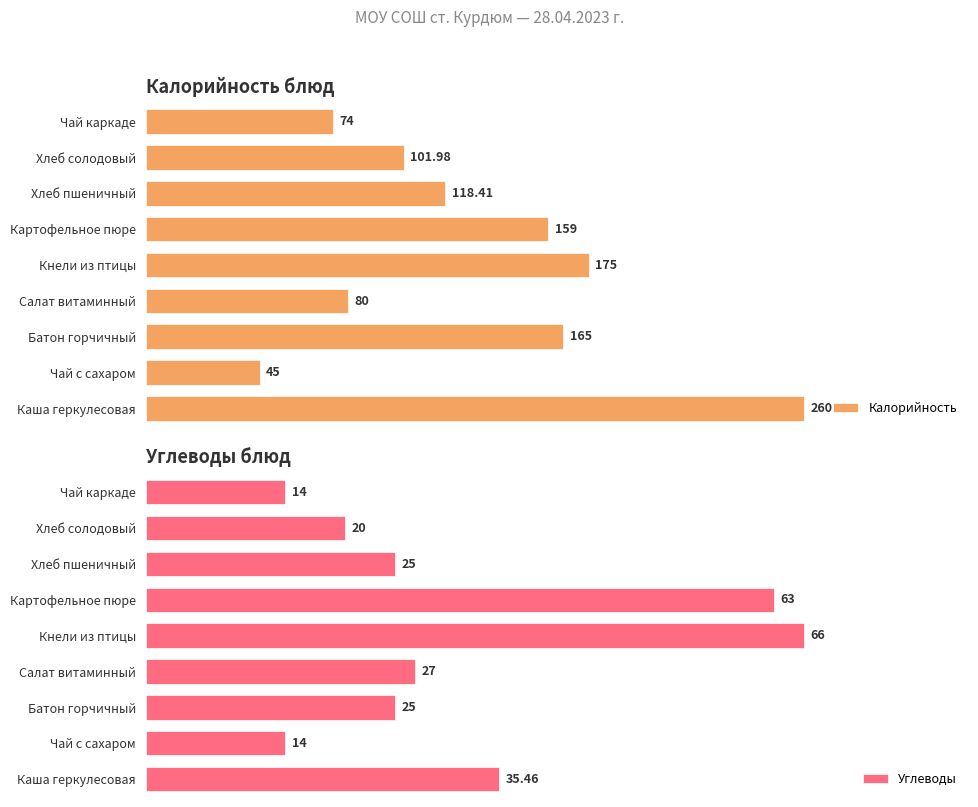

At which label is Калорийность closest to 152?

Картофельное пюре